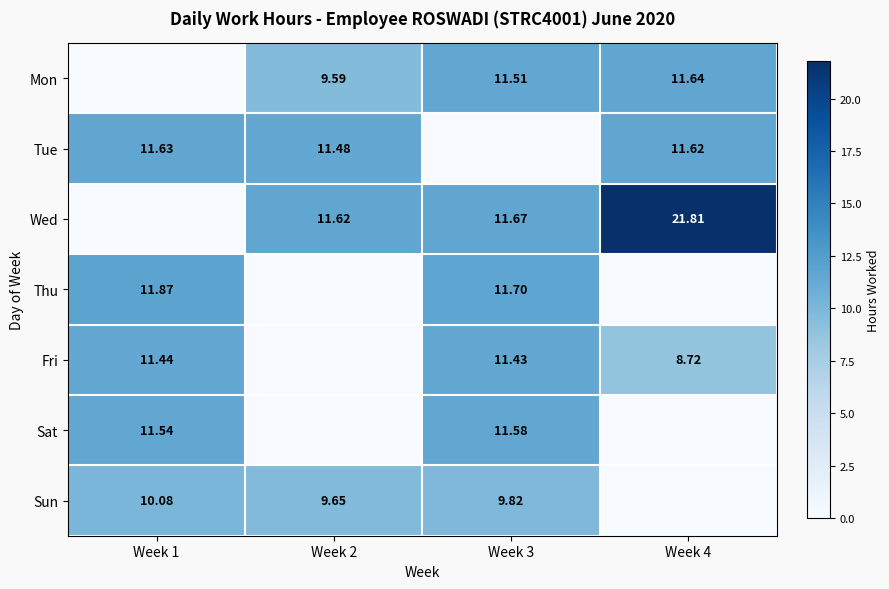

Is the value of Fri at Week 4 greater than the value of Thu at Week 1?

No